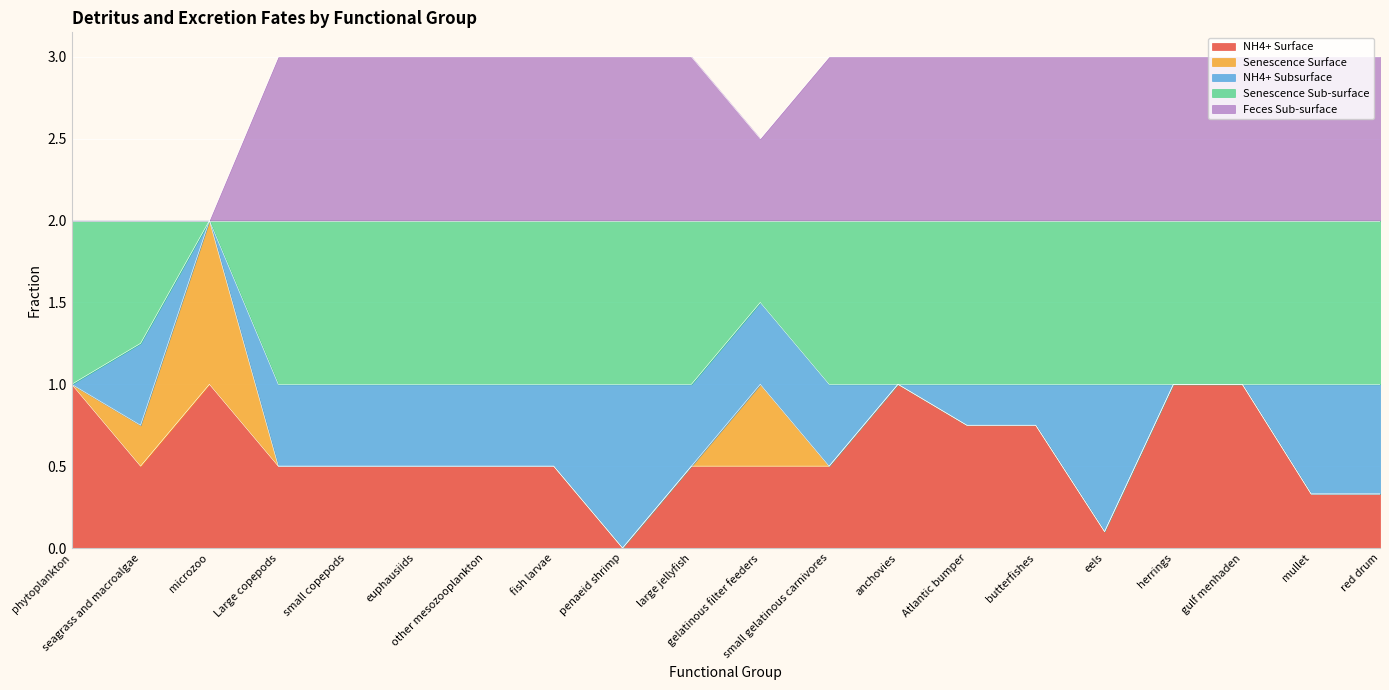

What is the highest value of the NH4+ Surface series?

1.0